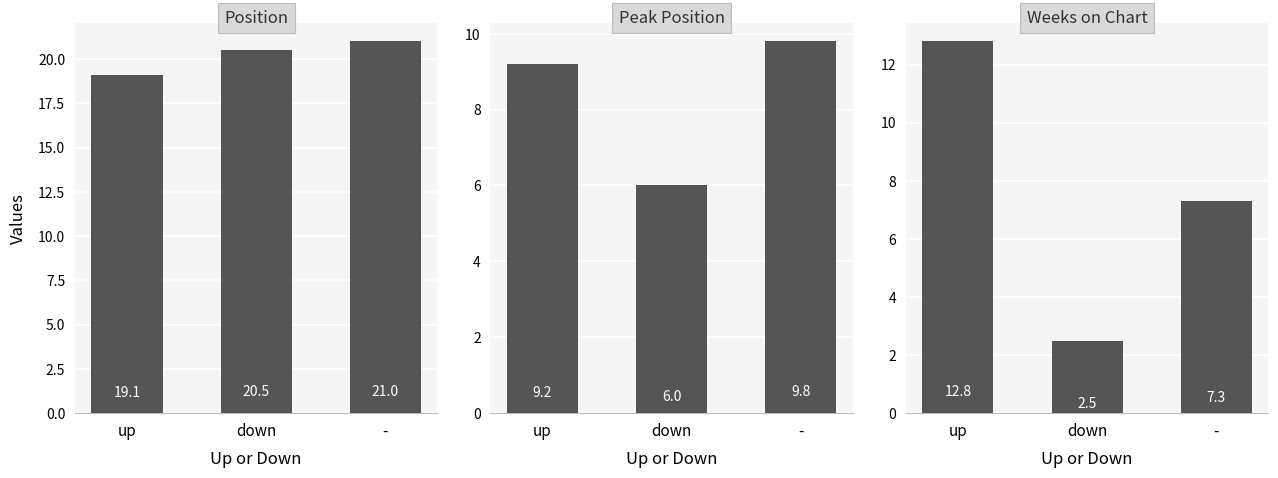

What is the minimum value for Position?

19.1